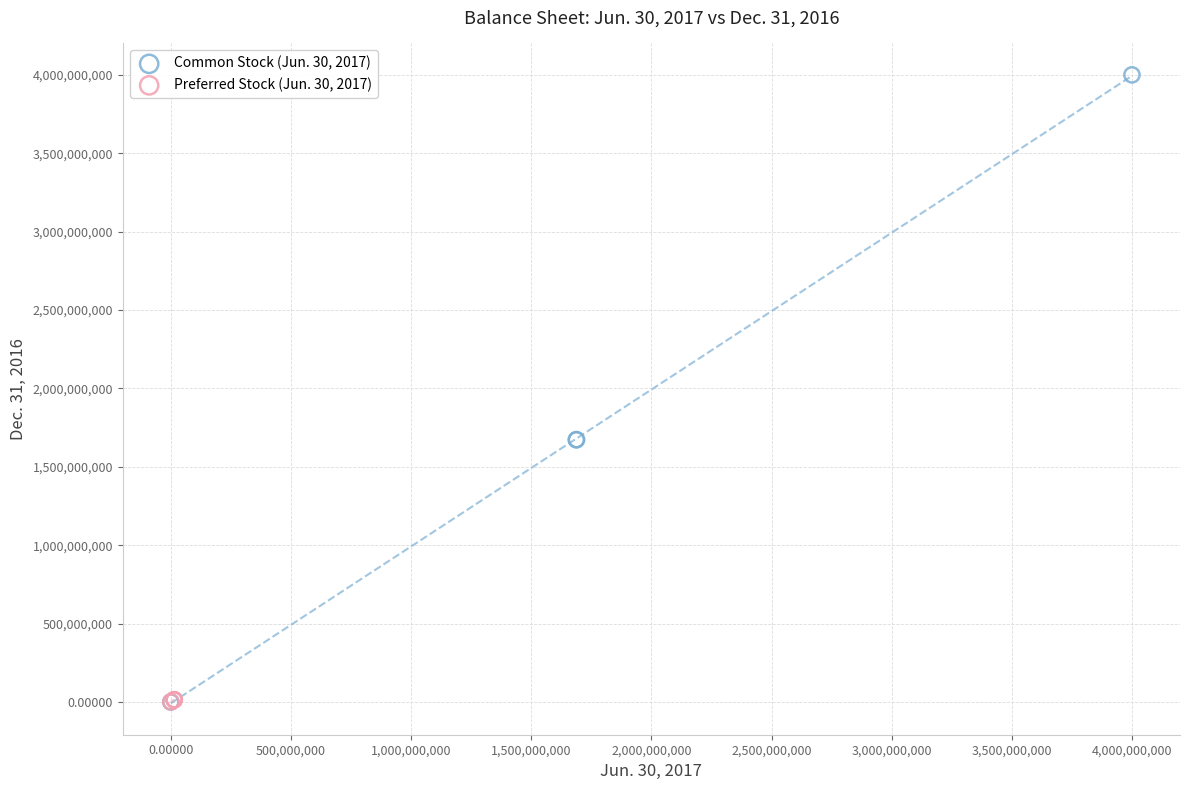

Which series has the widest spread of Y values?

Common Stock (Jun. 30, 2017)